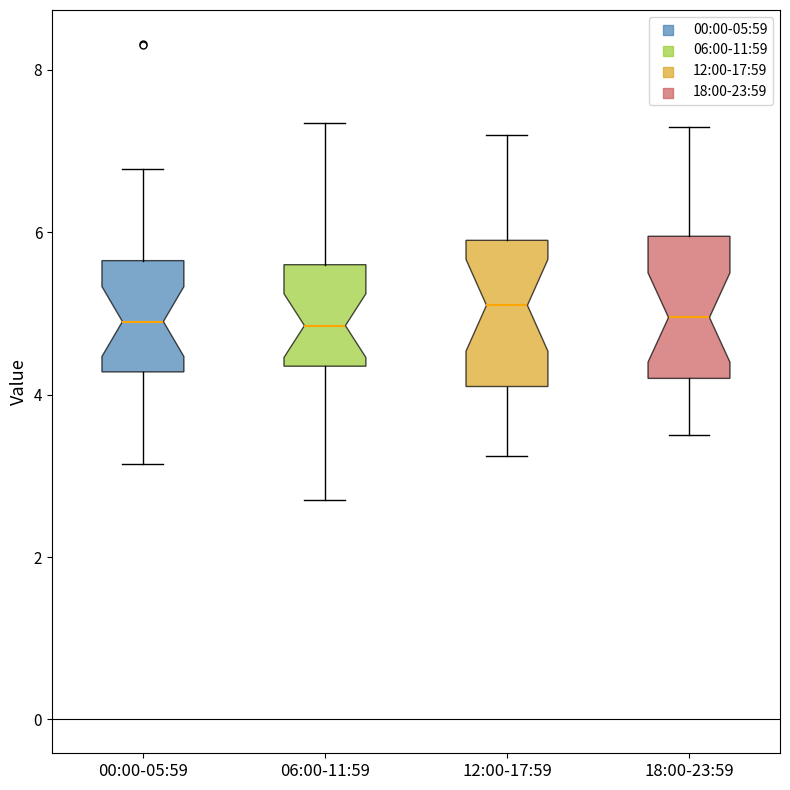

Where is the upper edge of the box for 06:00-11:59 on the y-axis? The values are not printed on the chart, so give them approximately, as read against the axis.

5.6